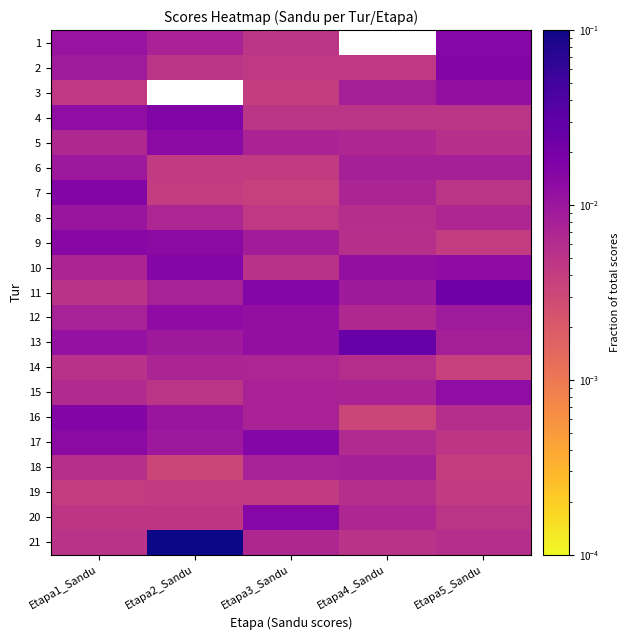

Which has a higher value, Etapa5_Sandu or Etapa4_Sandu?

Etapa5_Sandu